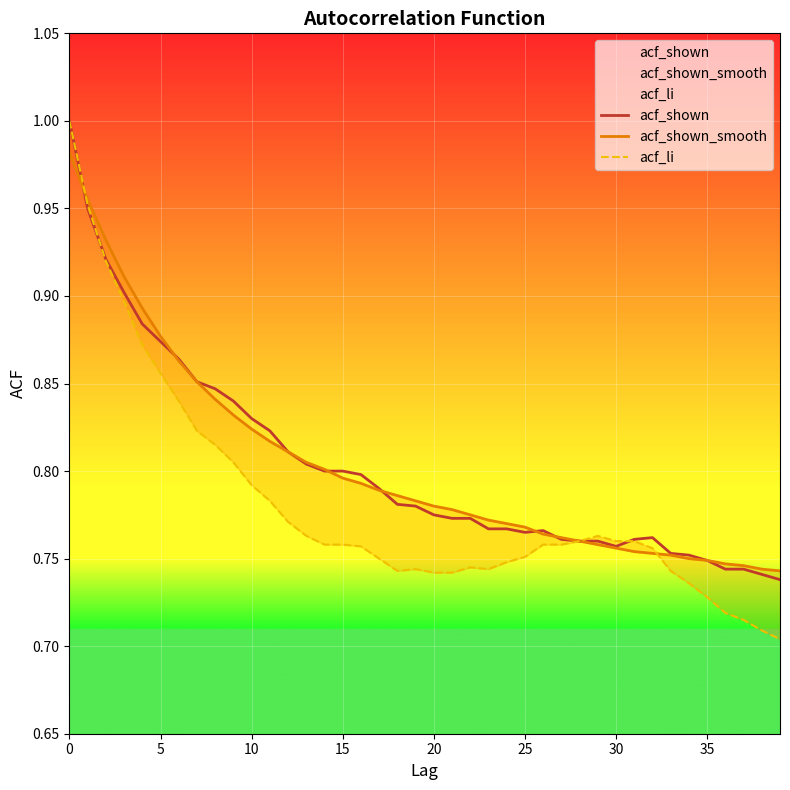

Which category has the lowest value across all series?

39